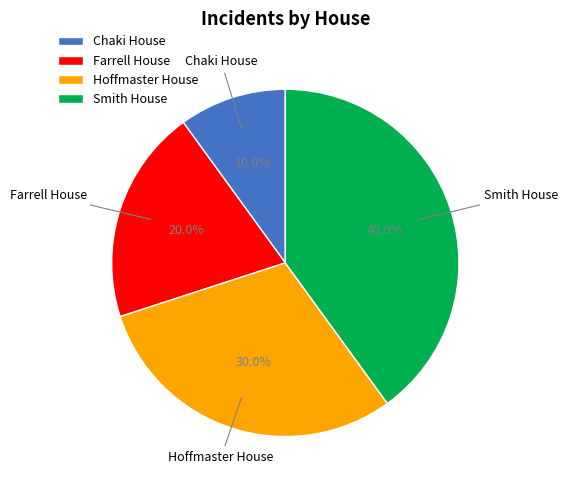

Which slice is the largest?

Smith House